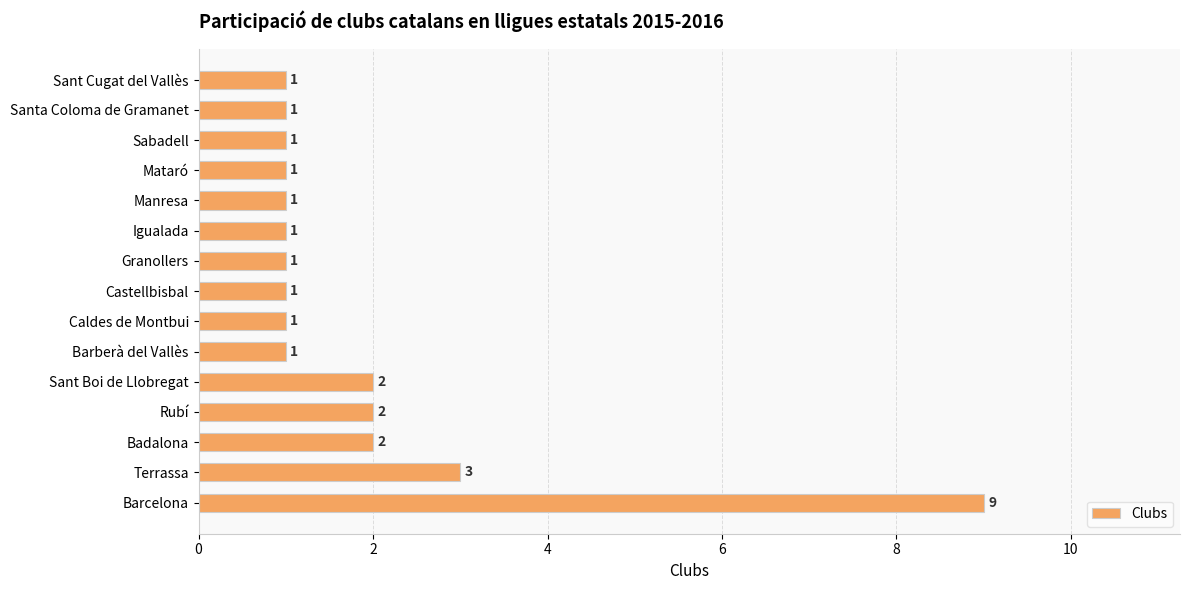

Approximately how many times larger is the value at Manresa compared to Caldes de Montbui?

1.0